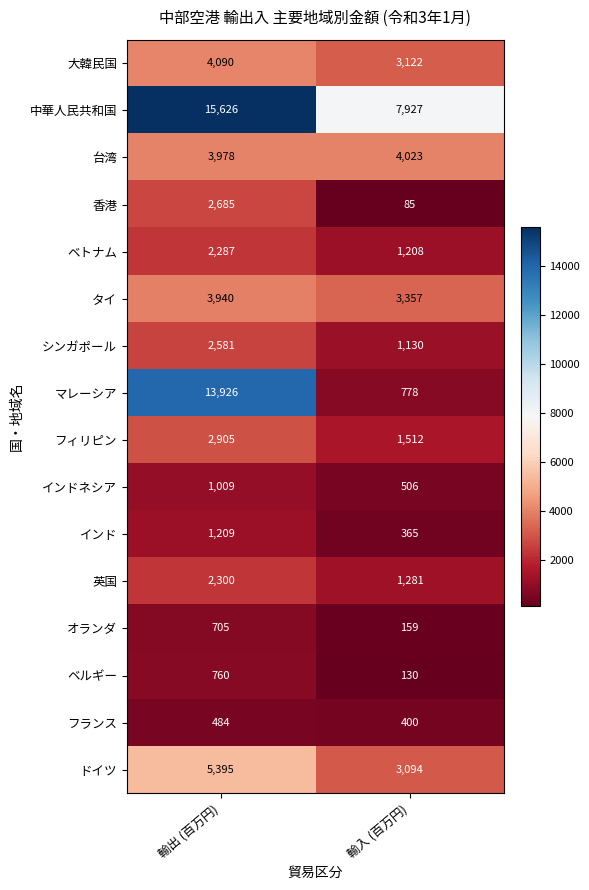

Which series has the largest range (max minus min)?

マレーシア